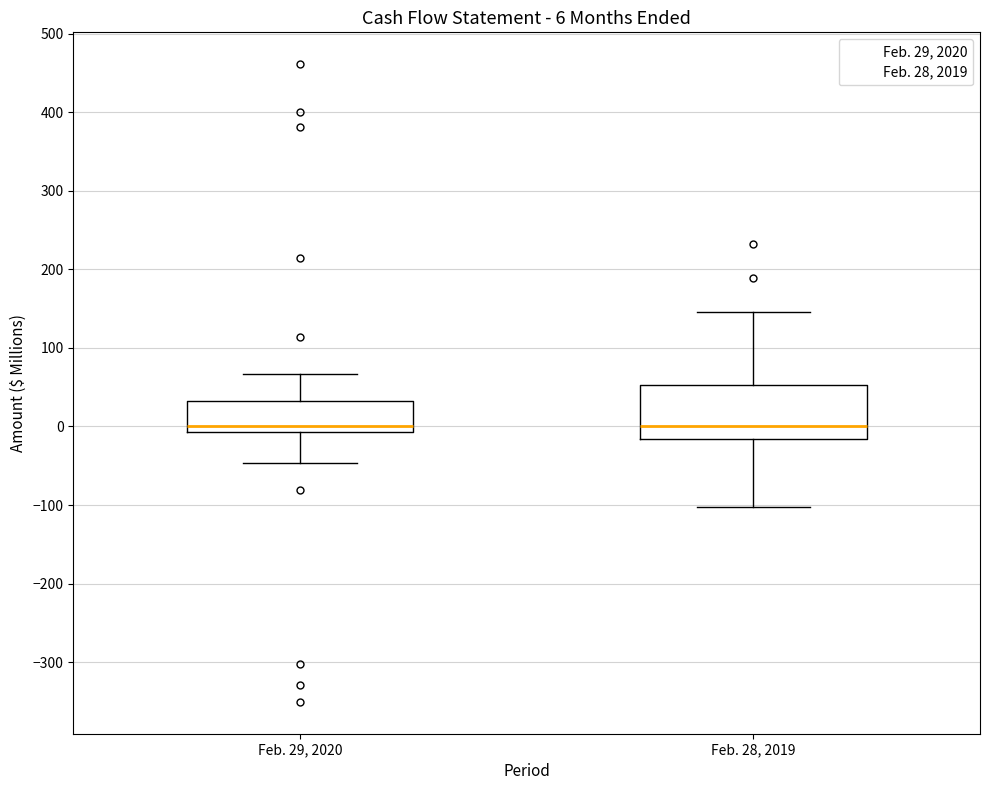

Comparing the boxes themselves (not the whiskers), which one is the tallest?

Feb. 28, 2019